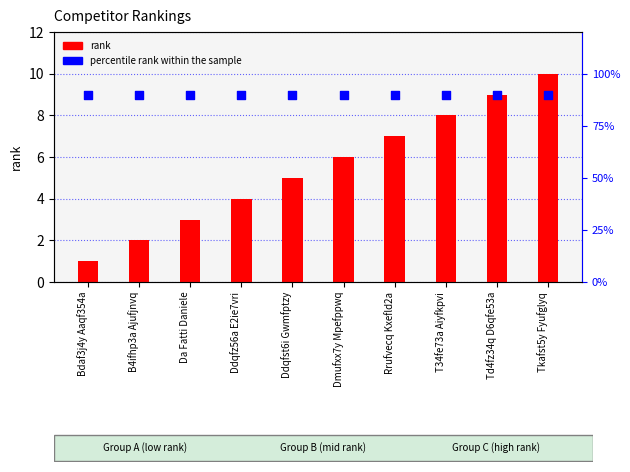

At how many categories does at least one series exceed 33?

10